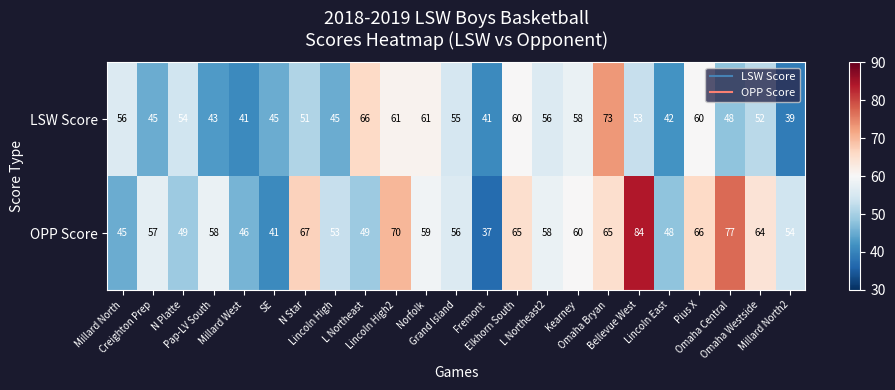

What is the minimum value shown in the chart?

37